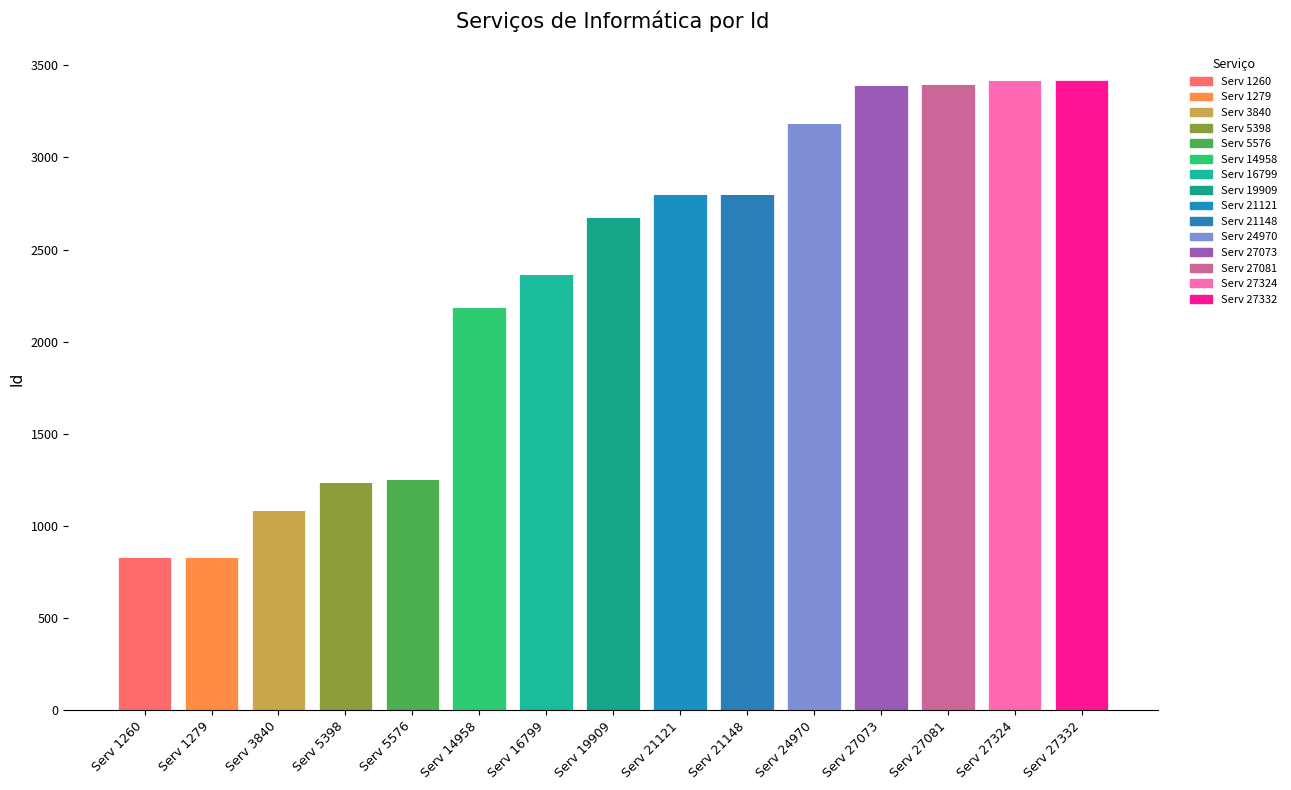

How many data points does each series have?

15